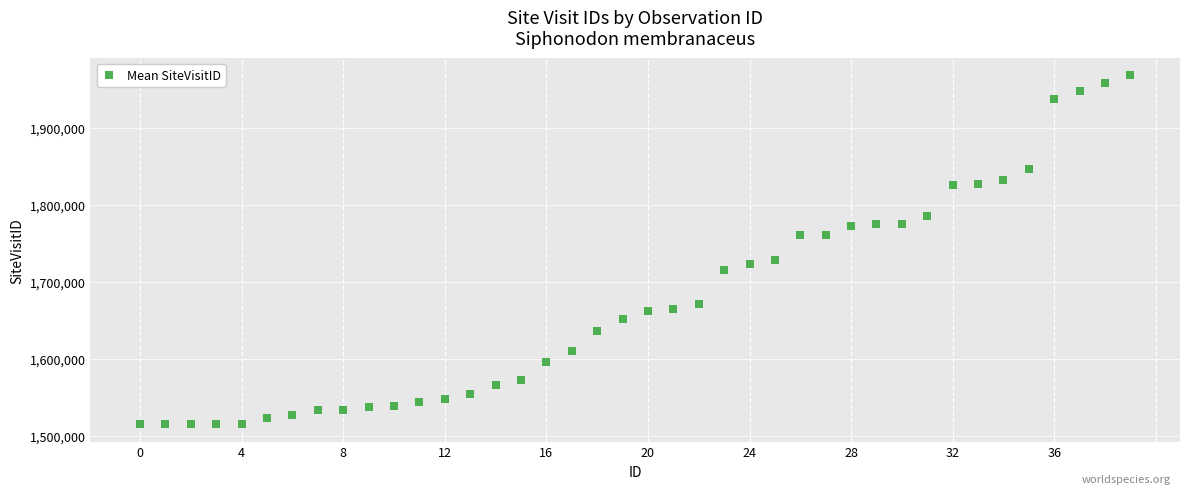

What Y value in the scatter plot is closest to 1742005?

1728700